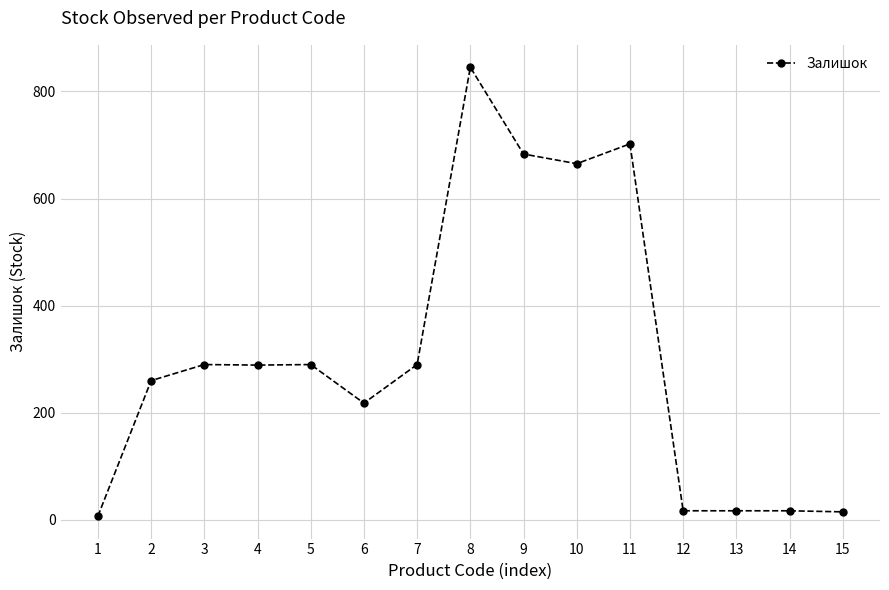

What is the sum of the values at 13 and 5?

307